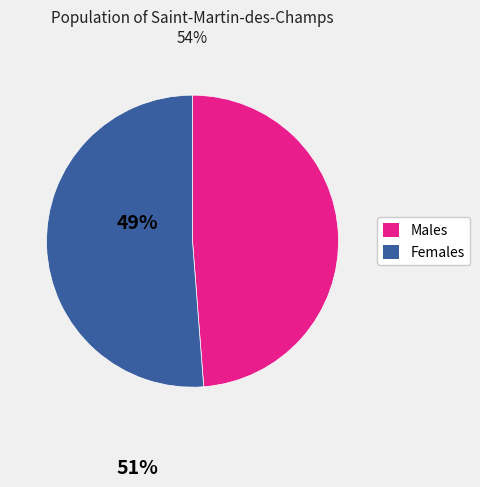

Does any single category account for the majority?

Yes